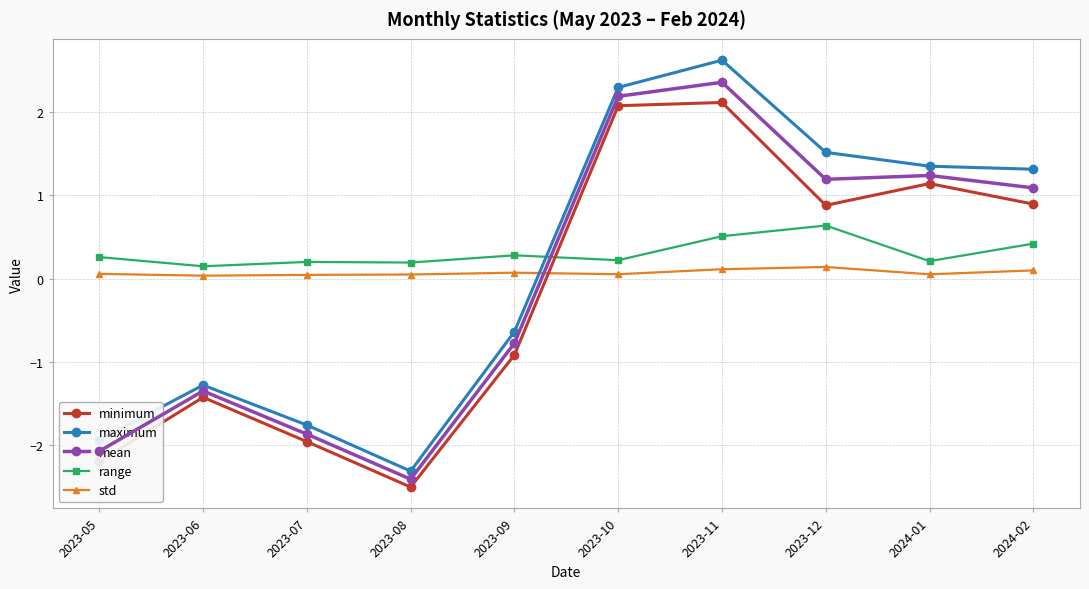

What is the approximate value of mean at 2023-12?

1.2